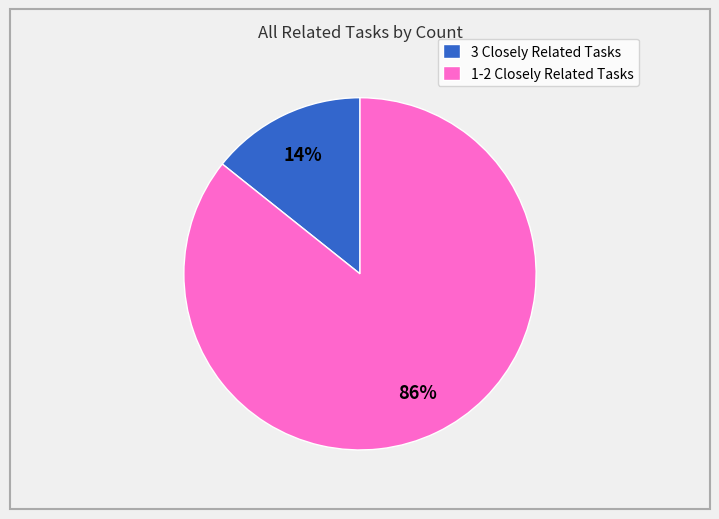

To the nearest percent, what portion does 1-2 Closely Related Tasks represent?

86%